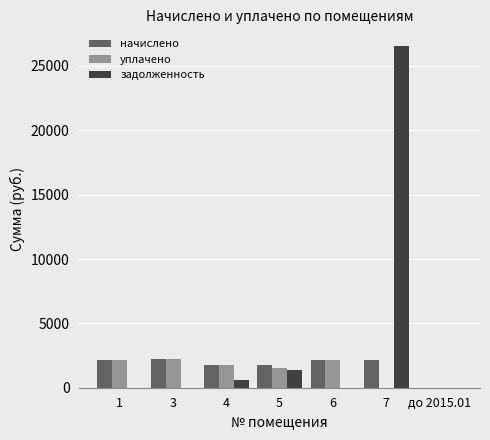

Which series has the largest total across all categories?

задолженность